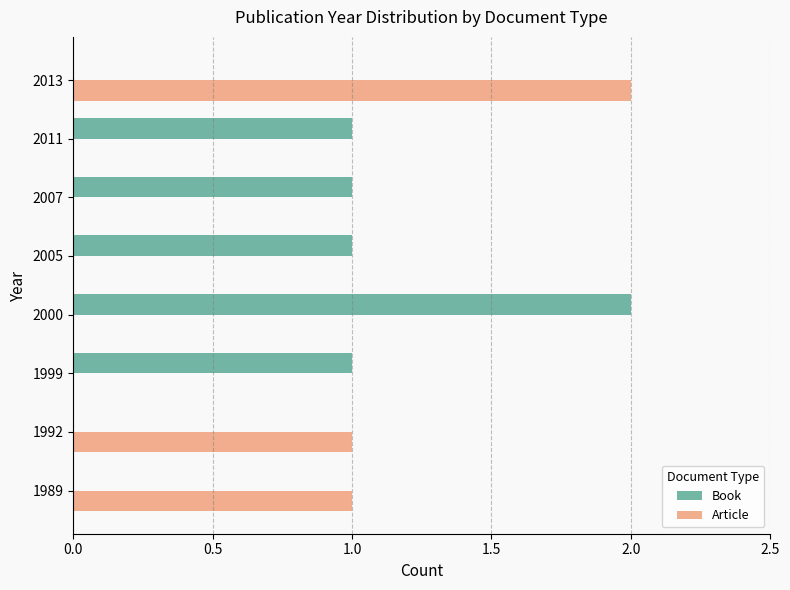

What are all the series names shown in the legend?

Book, Article